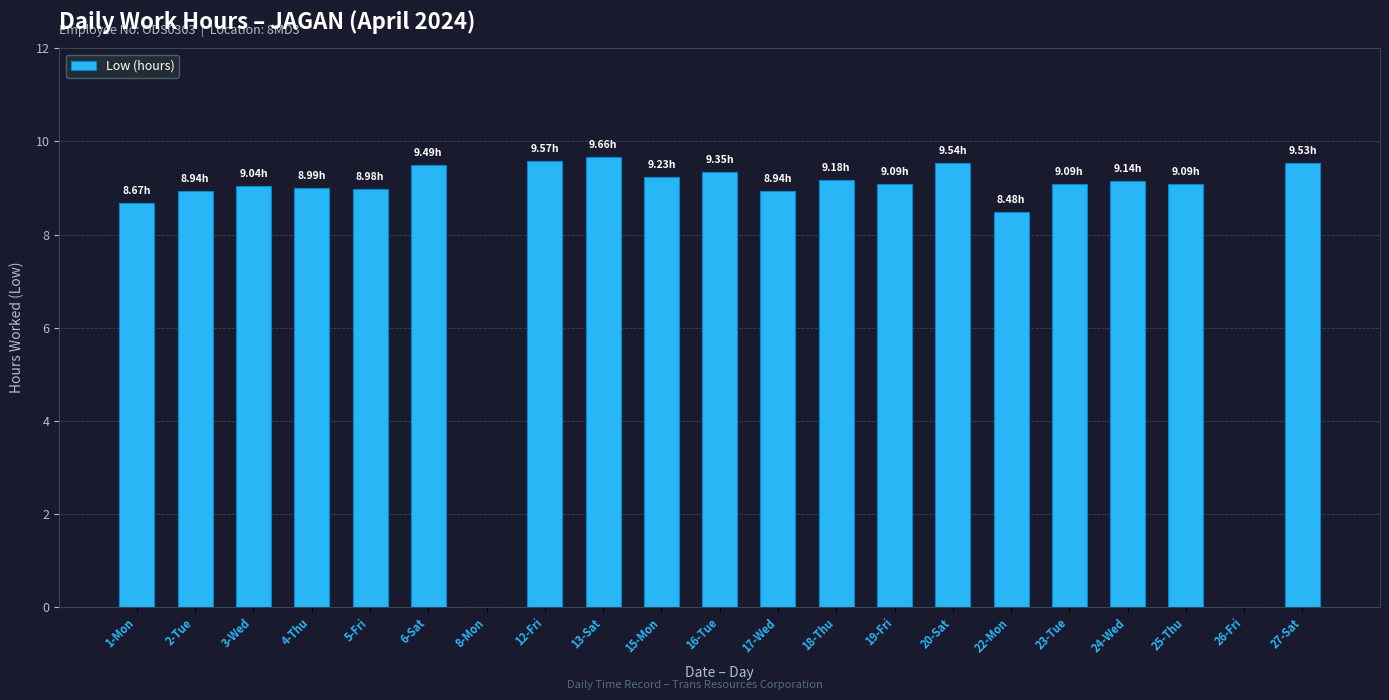

What is the average value?

8.3